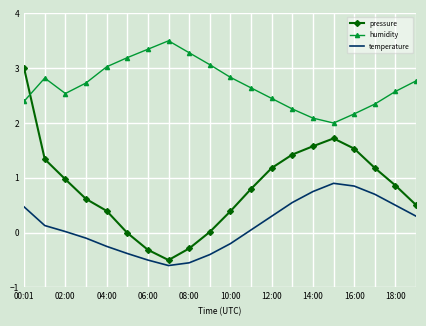

Which series has the largest total across all categories?

humidity